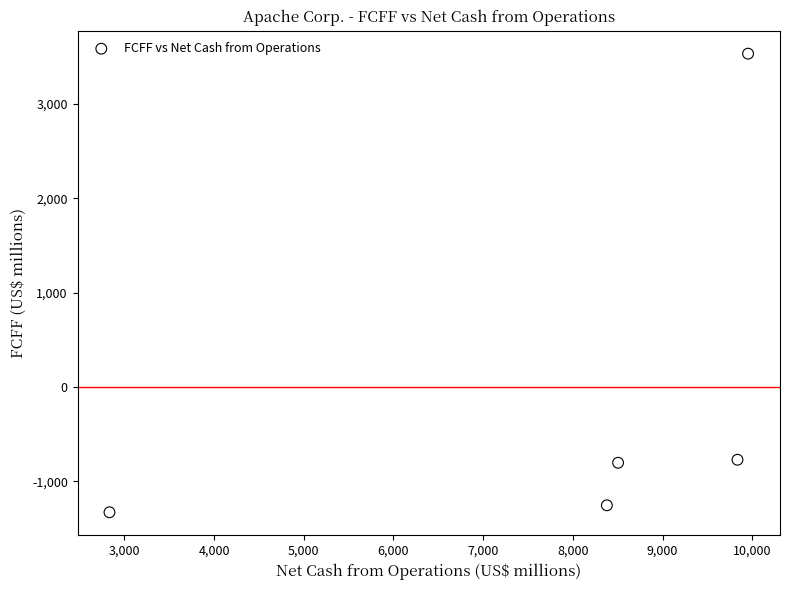

What is the range of Y values (max minus min)?

4862